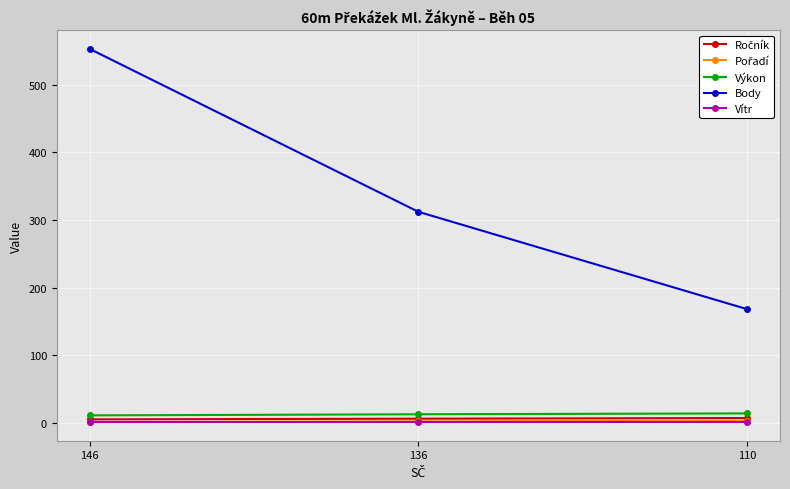

Is it true that Výkon equals 10.9 at 146?

True